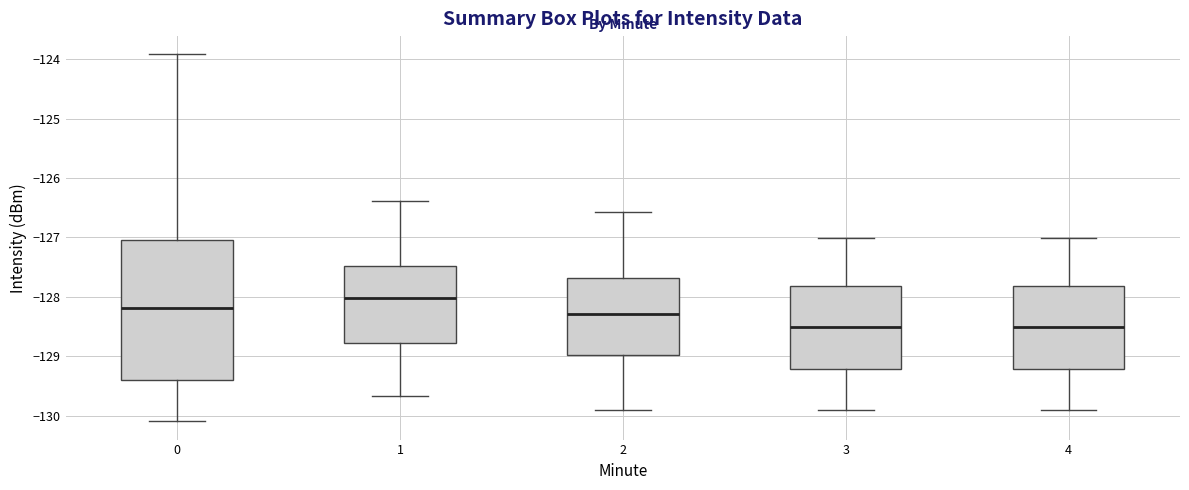

Reading left to right, read every box against the y-axis: the position of its median line, the range the box covers, and the ends of its whiskers. The values are not printed on the chart, so give them approximately, as read against the axis.

0: median -128.2, box -129.4 to -127.0, whiskers -130.1 to -123.9
1: median -128.0, box -128.8 to -127.5, whiskers -129.7 to -126.4
2: median -128.3, box -129.0 to -127.7, whiskers -129.9 to -126.6
3: median -128.5, box -129.2 to -127.8, whiskers -129.9 to -127.0
4: median -128.5, box -129.2 to -127.8, whiskers -129.9 to -127.0